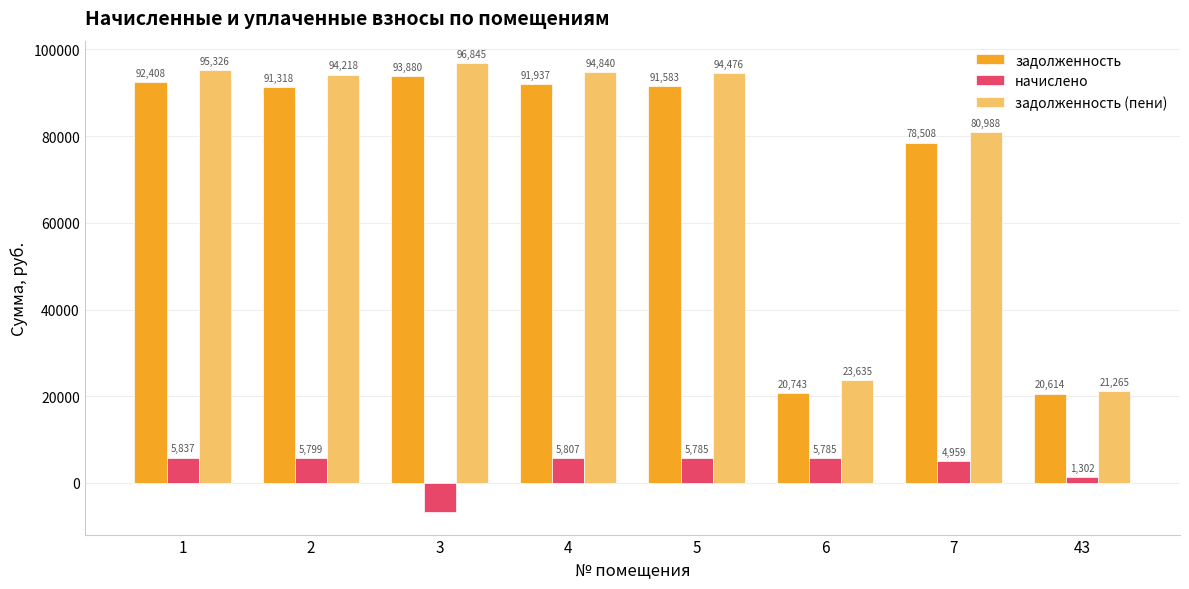

Rank the series by their maximum value, from highest to lowest.

задолженность (пени), задолженность, начислено